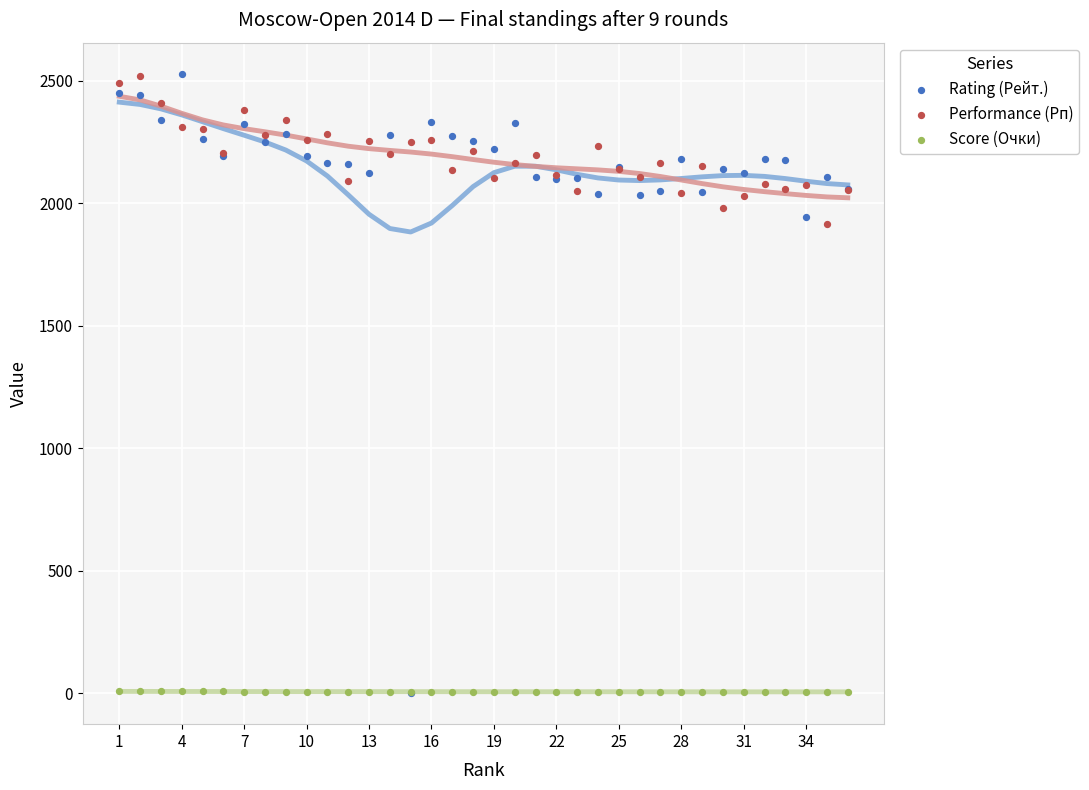

In the Rating (Рейт.) series, what Y value is closest to 1264?

1944.0